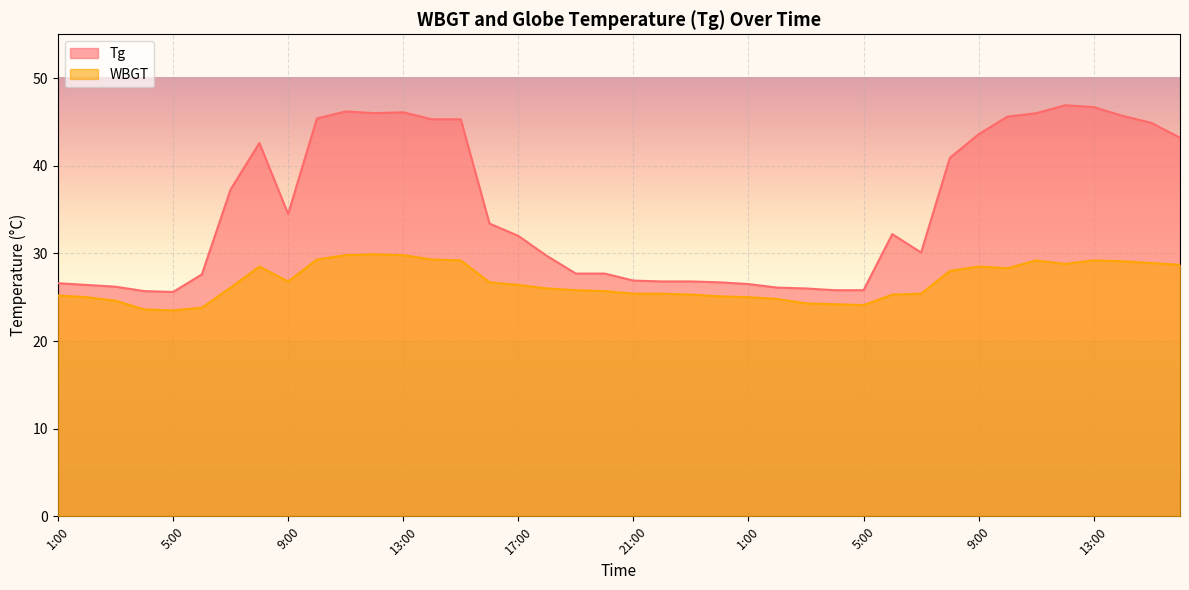

How many values in the WBGT series exceed 26?

20